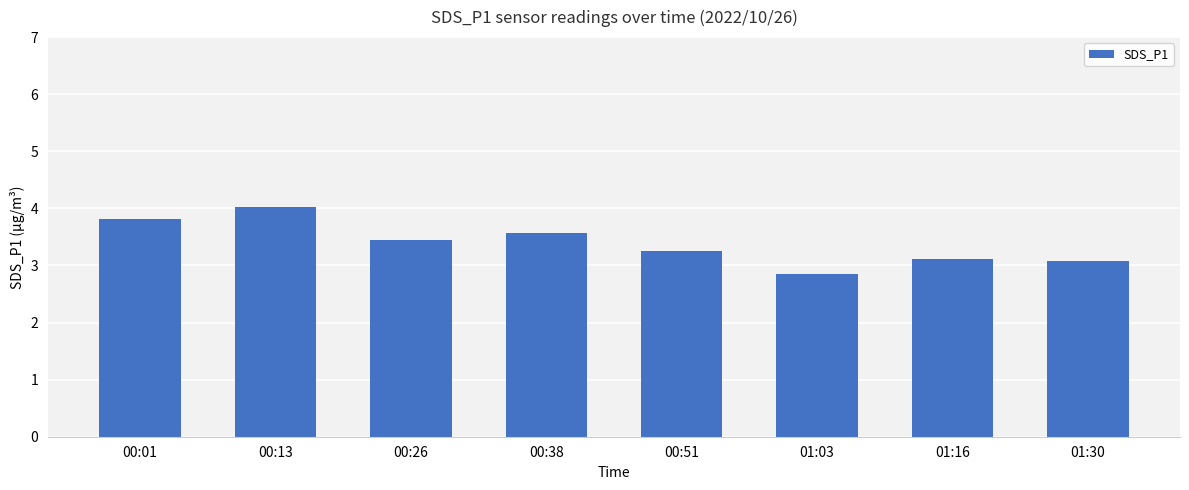

Reading right to left, list all the values displayed in this chart.

3.1	3.1	2.8	3.3	3.6	3.5	4.0	3.8